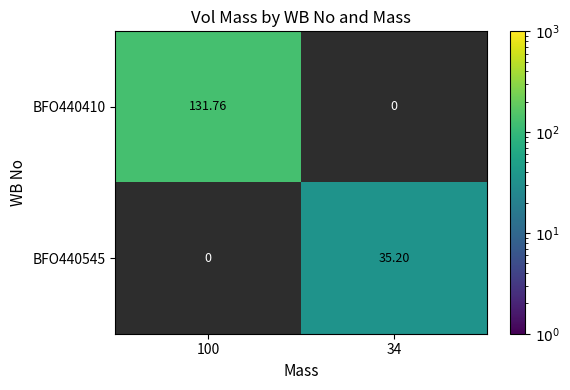

Which series has the largest range (max minus min)?

BFO440410